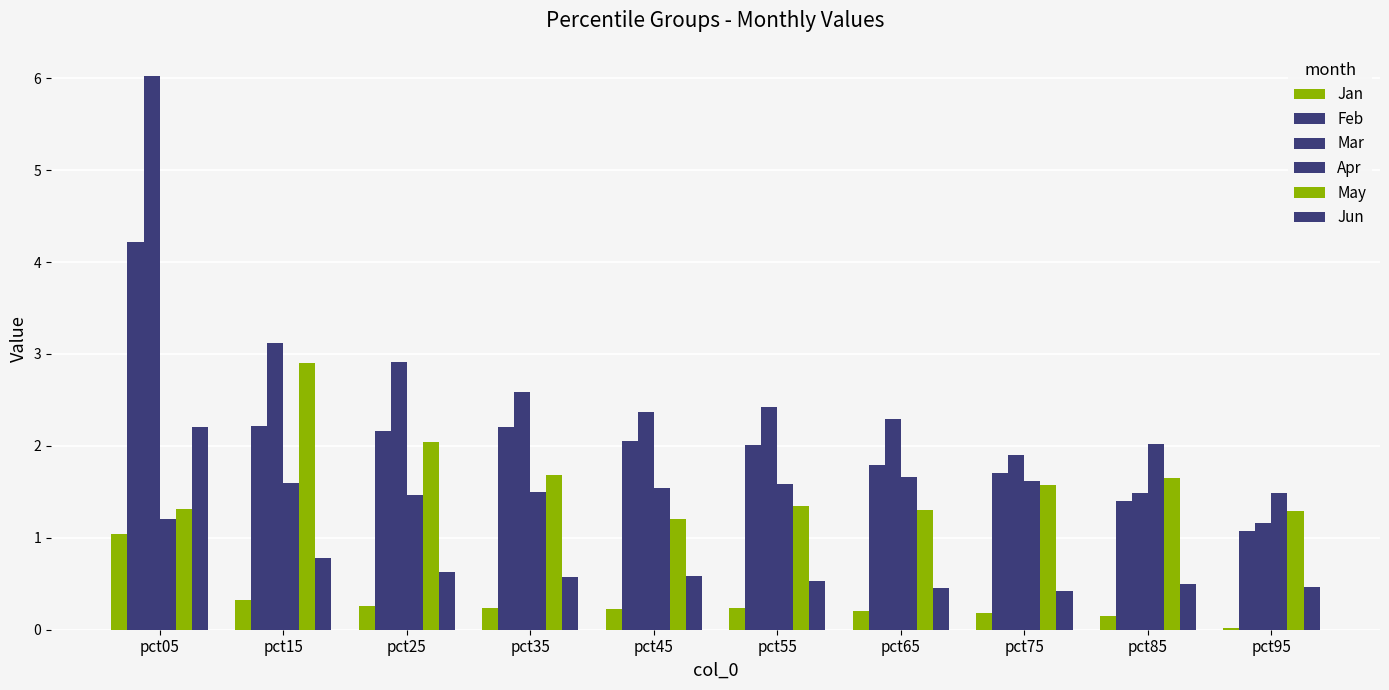

Which series has the largest range (max minus min)?

Mar